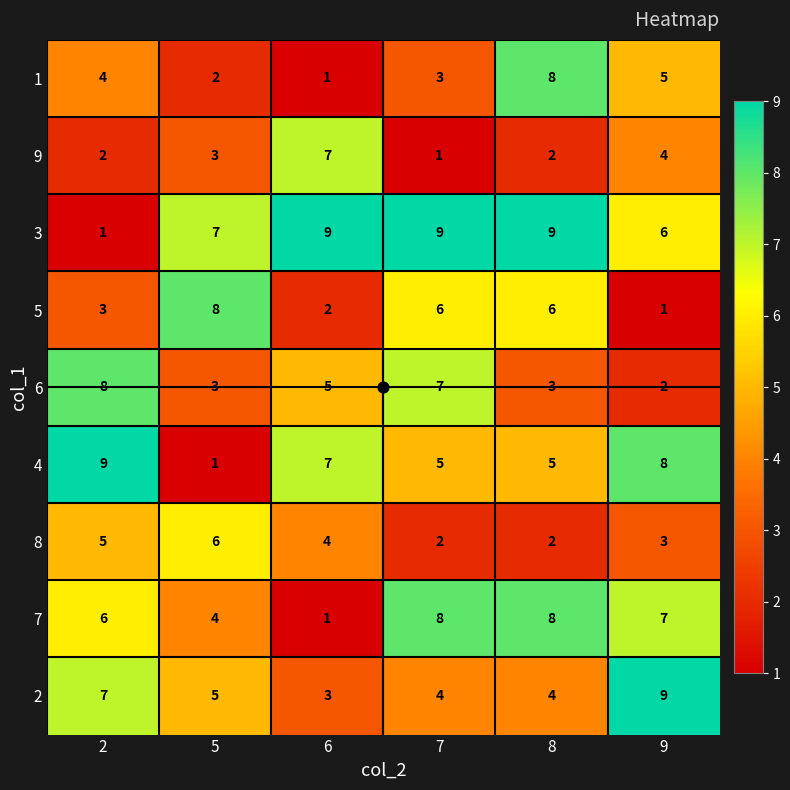

What is the maximum value shown in the chart?

9